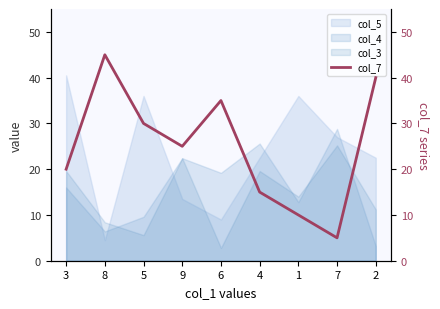

List the labels in order of value, largest first.

8, 2, 6, 5, 9, 3, 4, 1, 7